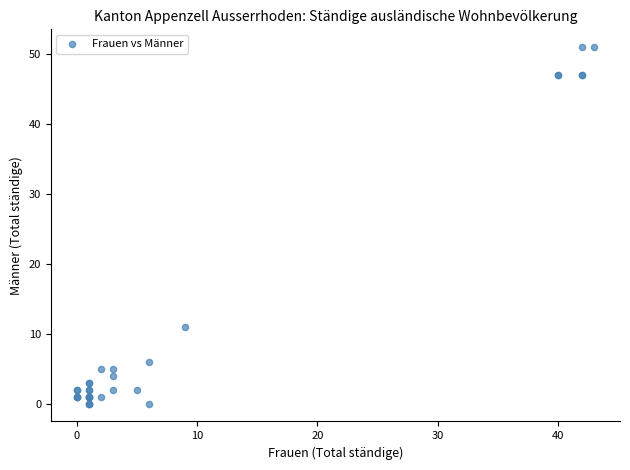

What Y value in the scatter plot is closest to 25?

11